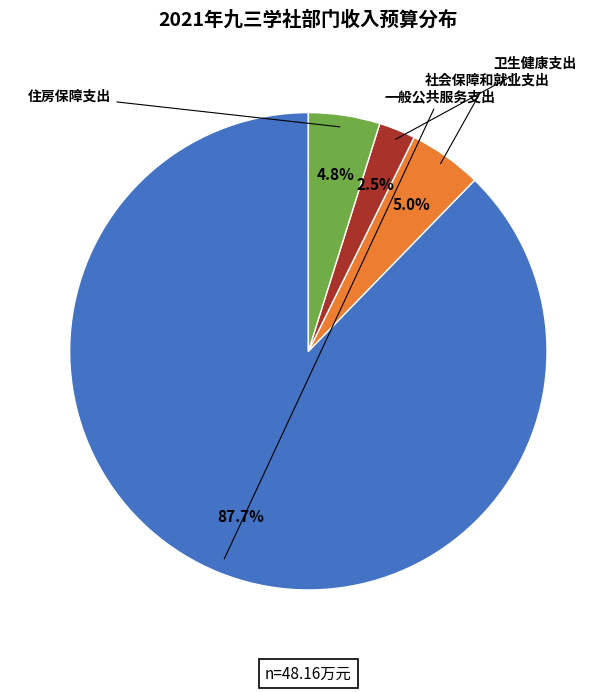

Which slice represents more than half of the pie?

一般公共服务支出